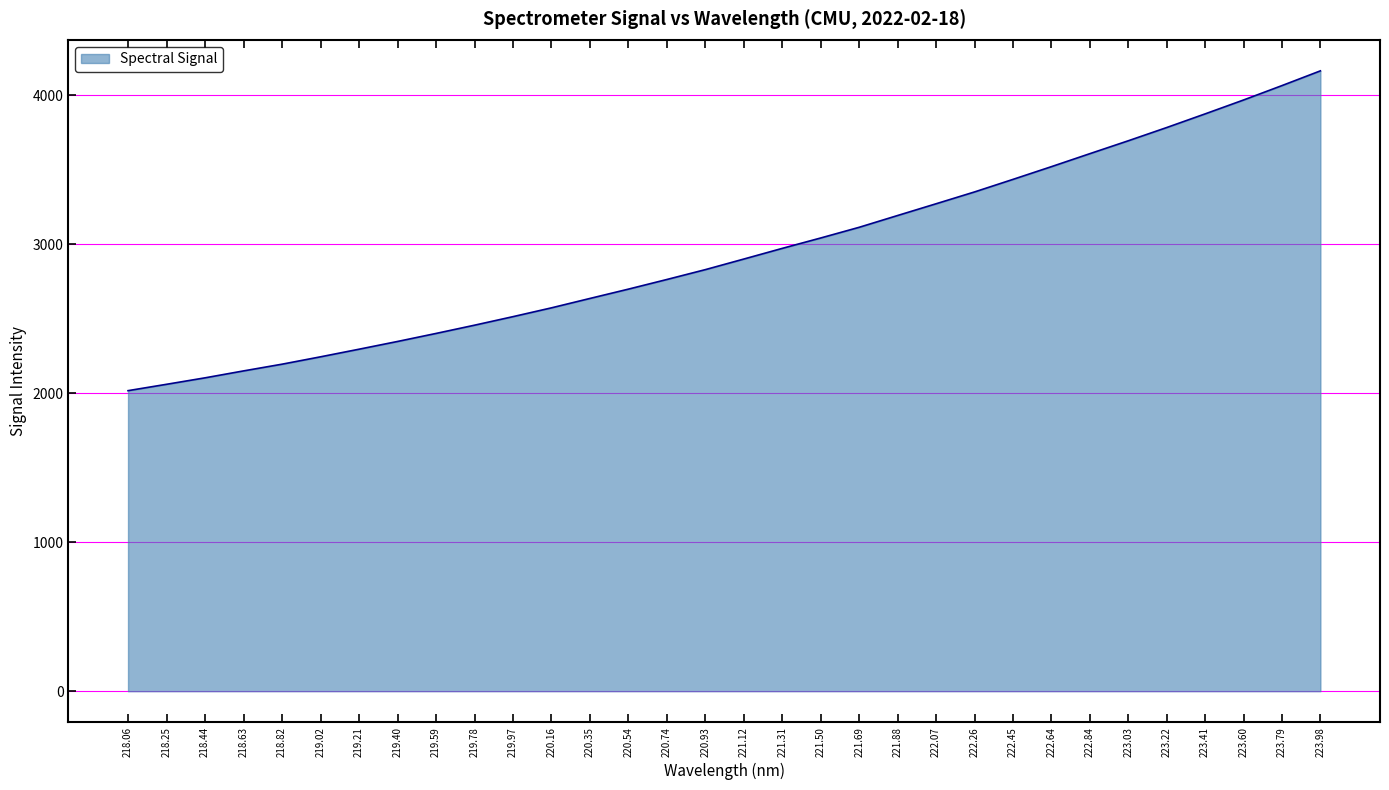

Rank the categories by value from lowest to highest.

218.06, 218.25, 218.44, 218.63, 218.82, 219.02, 219.21, 219.40, 219.59, 219.78, 219.97, 220.16, 220.35, 220.54, 220.74, 220.93, 221.12, 221.31, 221.50, 221.69, 221.88, 222.07, 222.26, 222.45, 222.64, 222.84, 223.03, 223.22, 223.41, 223.60, 223.79, 223.98